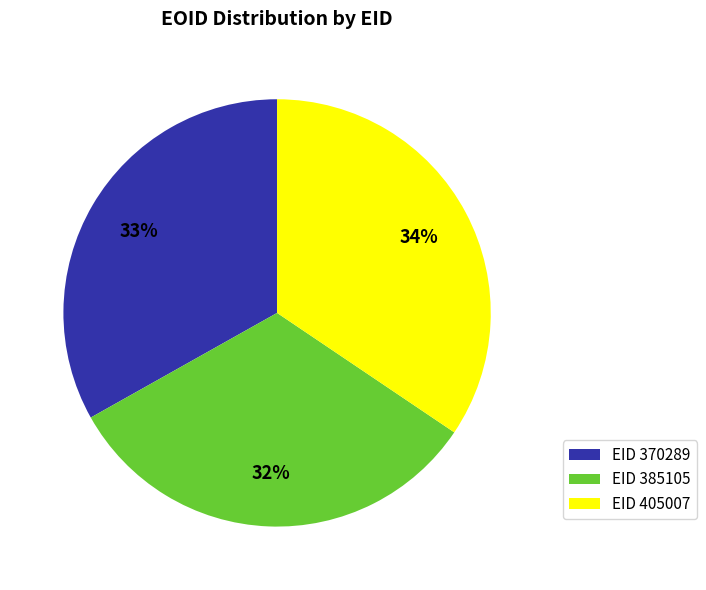

How many slices are in this pie chart?

3